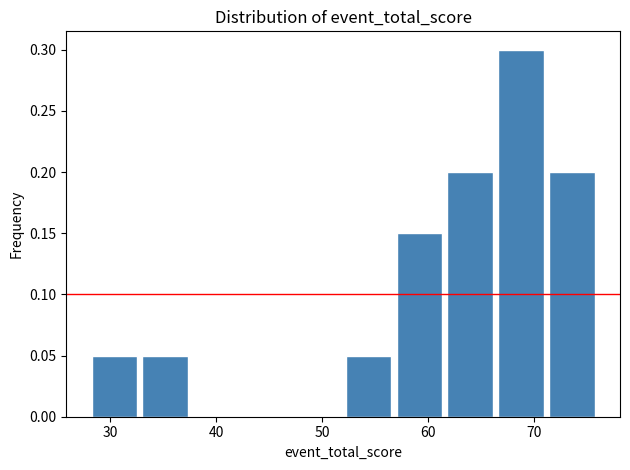

Reading left to right, list every bar in this chart as the range it spans on the x-axis followed by its height. Neither the bar edges nor the heights are printed on the chart, so give them approximately, as read against the axes.

28.0 to 32.8: 0.05
32.8 to 37.6: 0.05
37.6 to 42.4: 0
42.4 to 47.2: 0
47.2 to 52.0: 0
52.0 to 56.8: 0.05
56.8 to 61.6: 0.15
61.6 to 66.4: 0.20
66.4 to 71.2: 0.30
71.2 to 76.0: 0.20